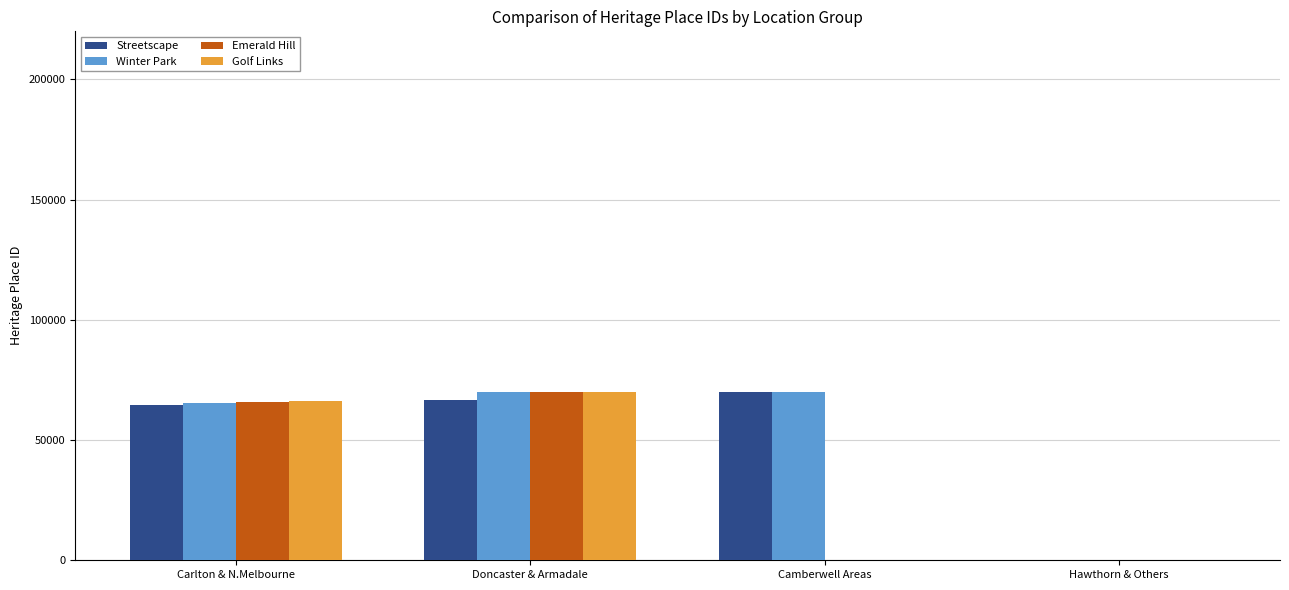

At which label is Golf Links closest to 35080?

Carlton & N.Melbourne